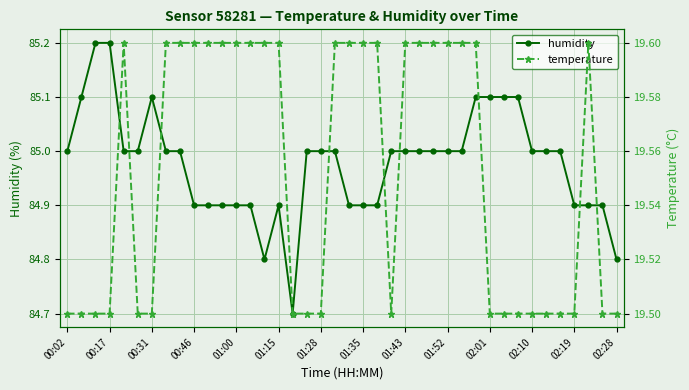

At which category does the chart reach its minimum across all series?

00:02